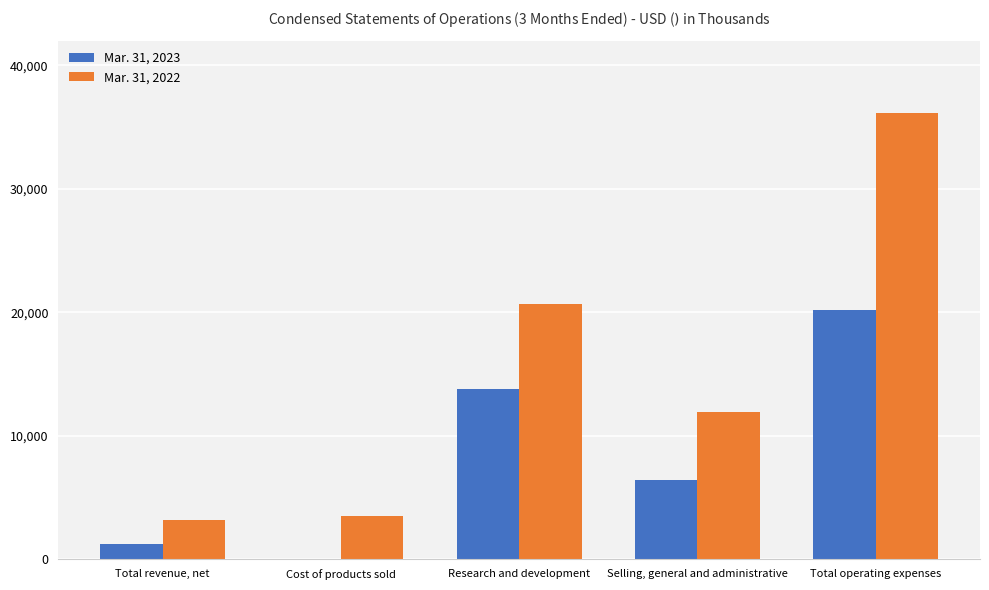

Is the value of Mar. 31, 2022 at Selling, general and administrative greater than the value of Mar. 31, 2023 at Research and development?

No